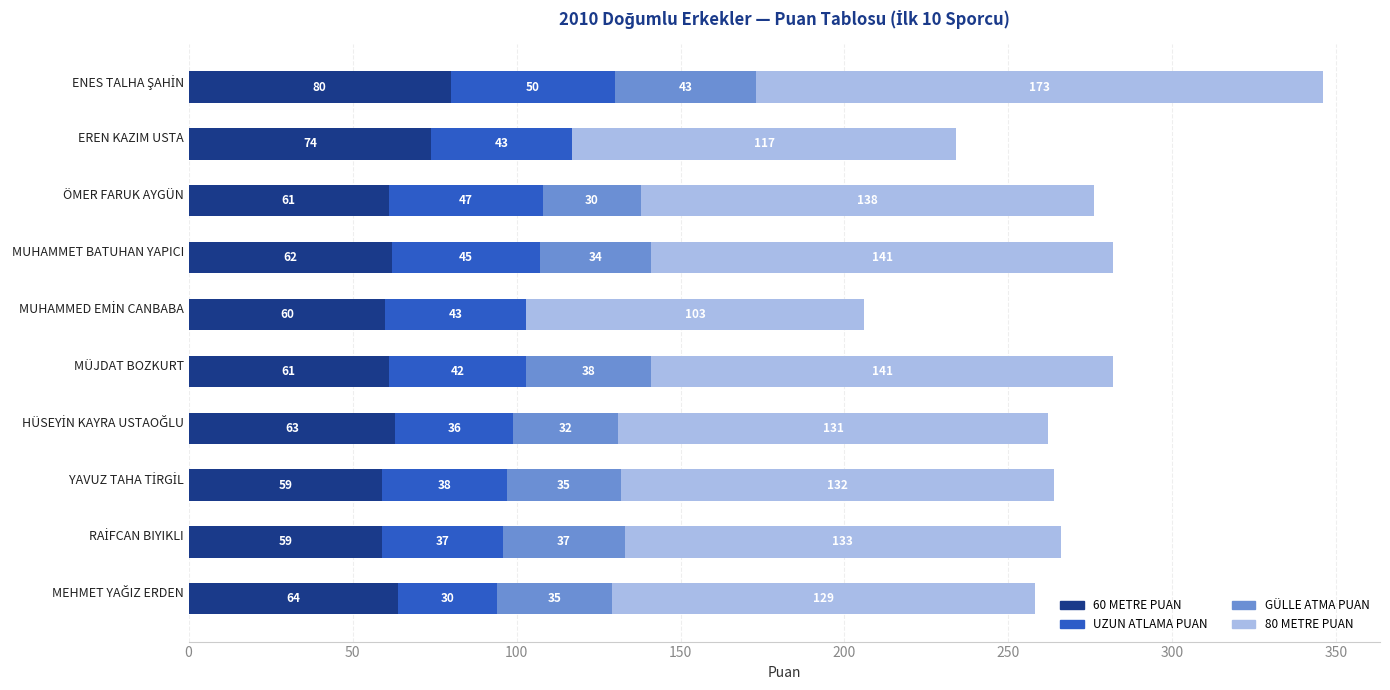

What is the highest value of the 60 METRE PUAN series?

80